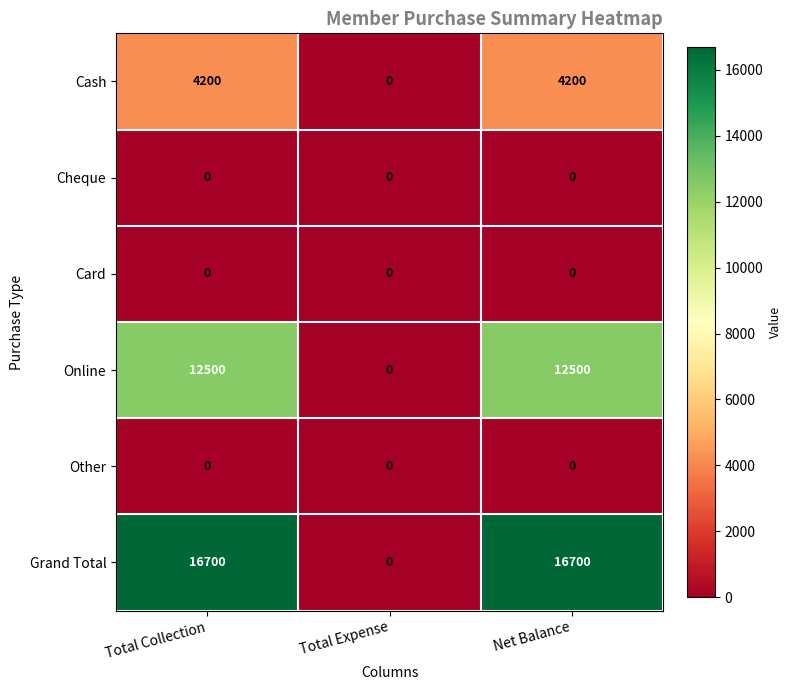

What is the maximum value shown in the chart?

16700